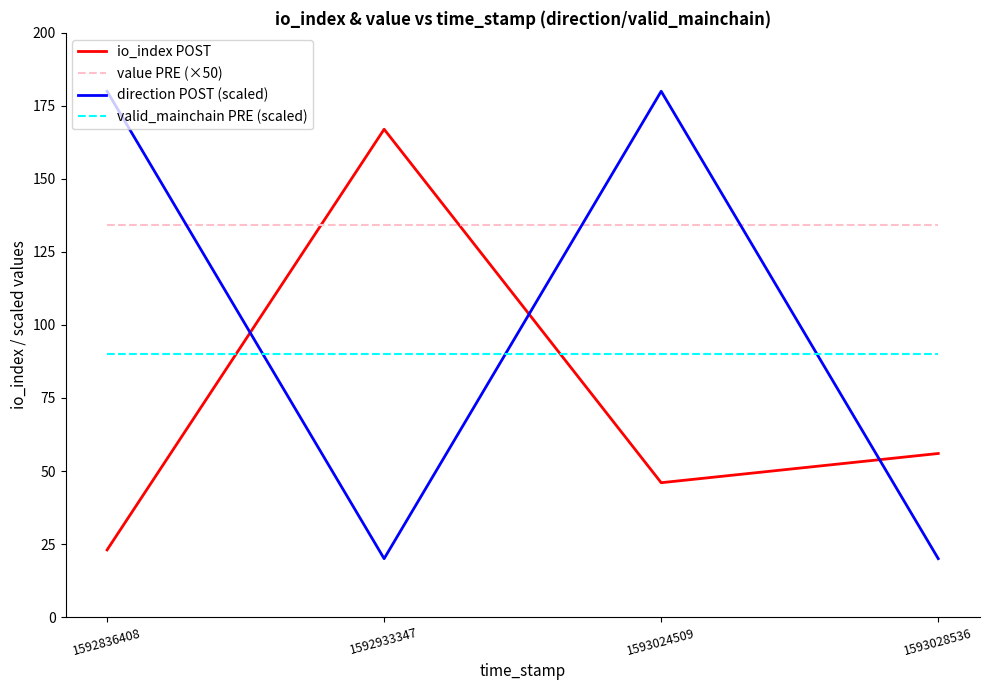

What are all the series names shown in the legend?

io_index POST, value PRE (×50), direction POST (scaled), valid_mainchain PRE (scaled)